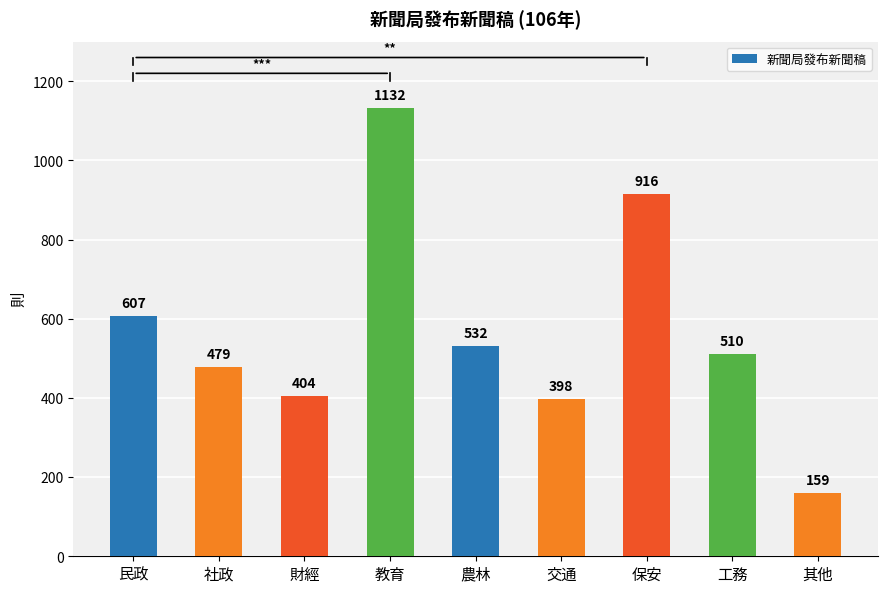

Rank the categories by value from lowest to highest.

其他, 交通, 財經, 社政, 工務, 農林, 民政, 保安, 教育